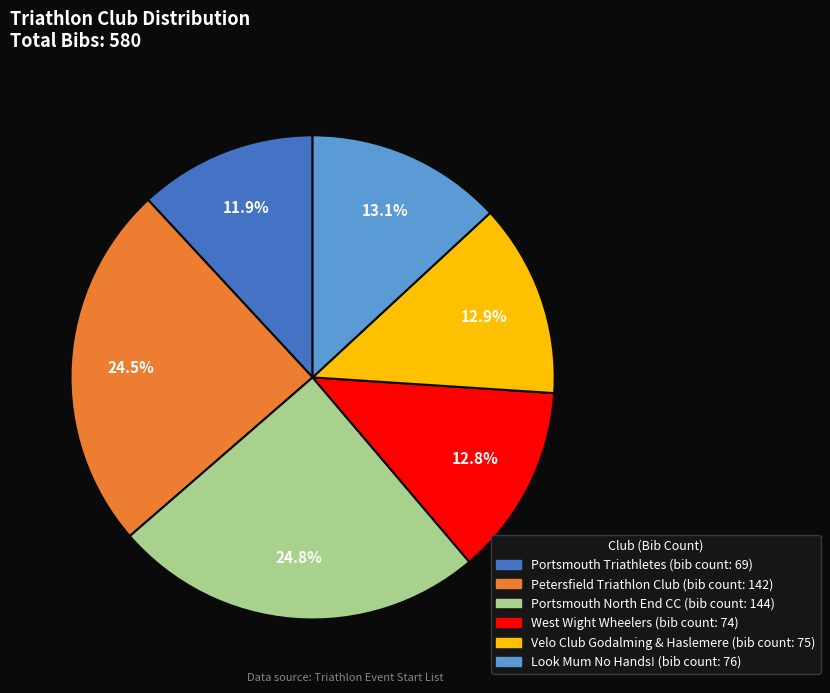

To the nearest percent, what is the average slice percentage?

17%